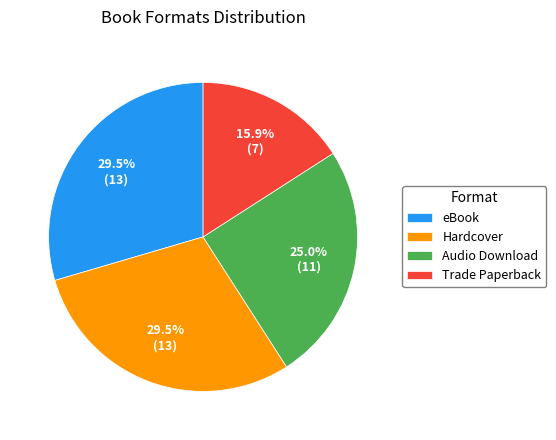

Combined, what portion of the pie is eBook and Hardcover?

59.1%